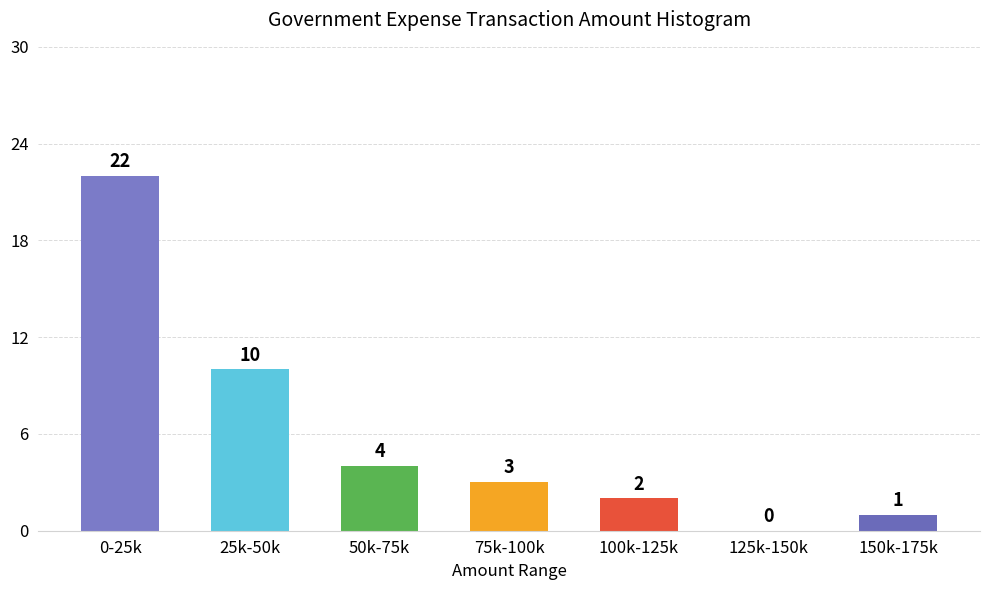

Reading left to right, list all the values displayed in this chart.

0-25k=22	25k-50k=10	50k-75k=4	75k-100k=3	100k-125k=2	125k-150k=0	150k-175k=1